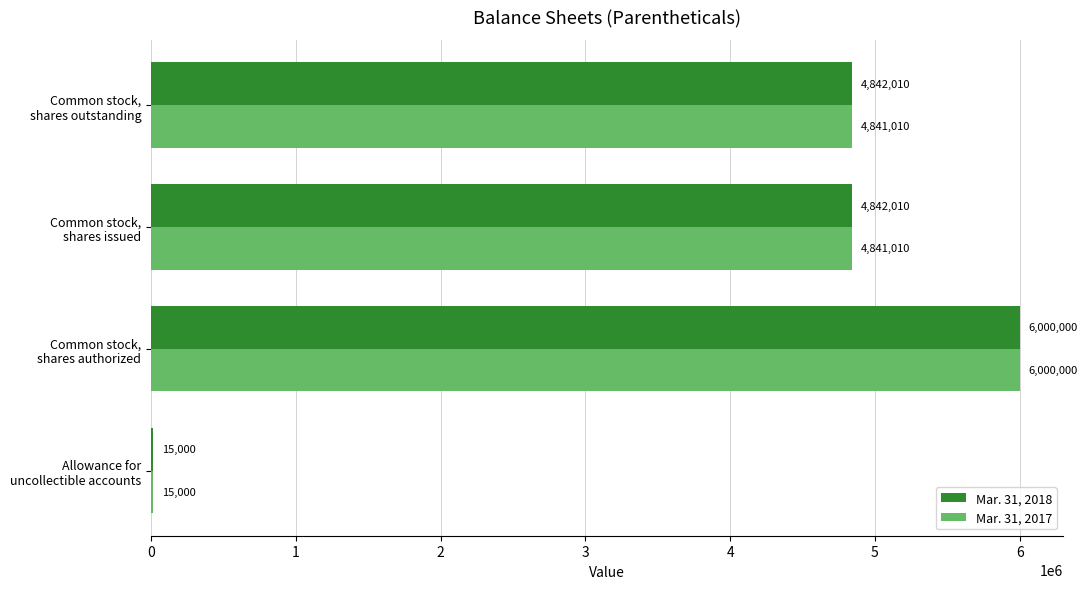

What is the sum of all Mar. 31, 2017 values?

15697020